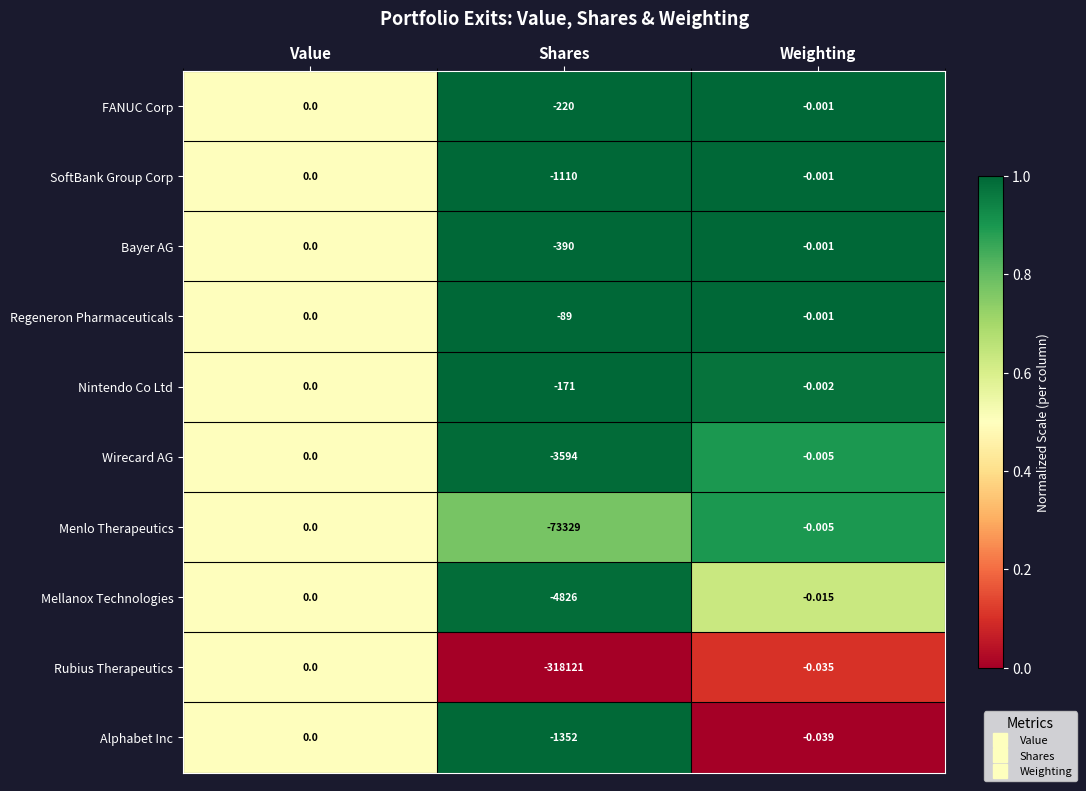

At which label does Alphabet Inc reach its peak?

Value